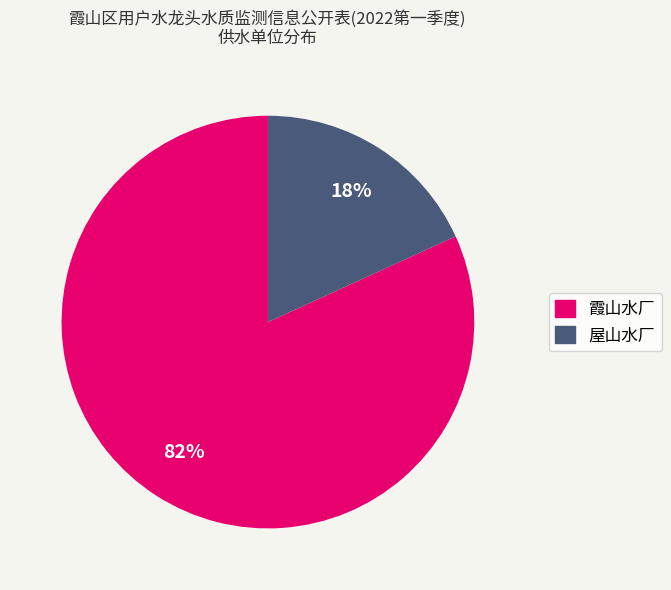

To the nearest percent, what is the combined percentage of 霞山水厂 and 屋山水厂?

100%